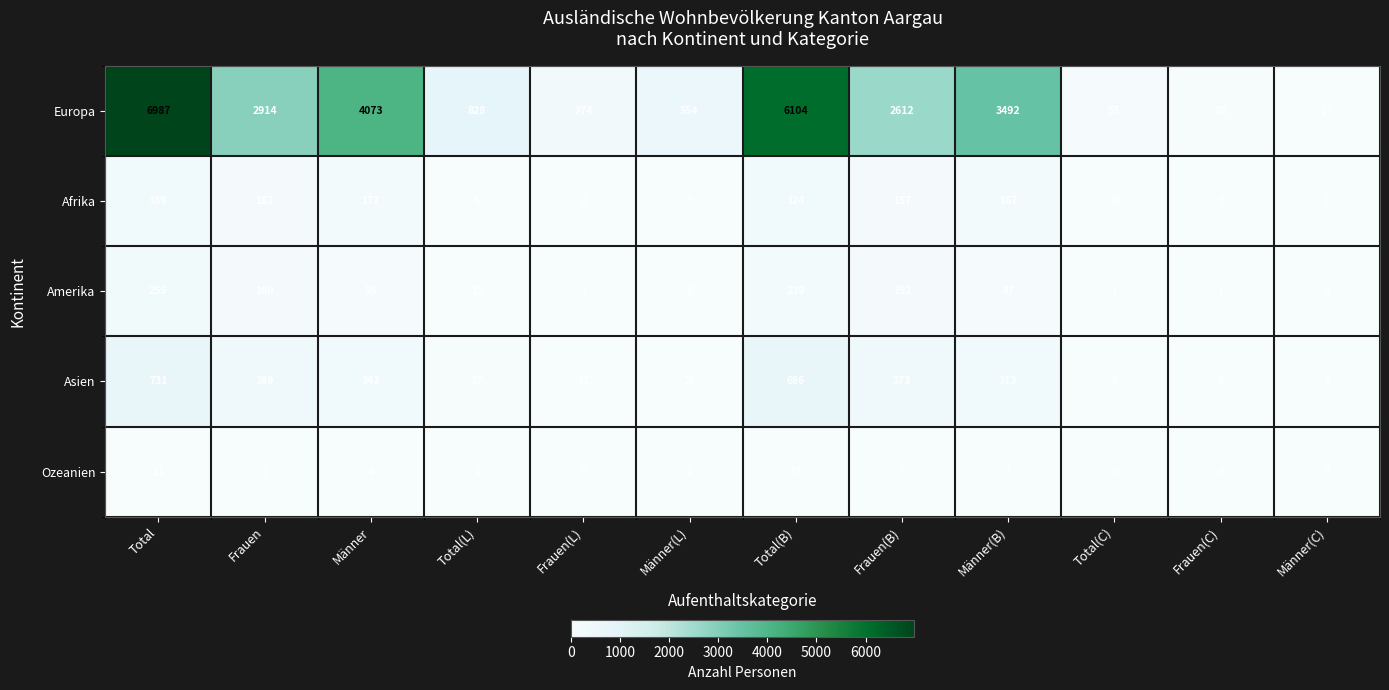

How many values in the Asien series are below 313?

6